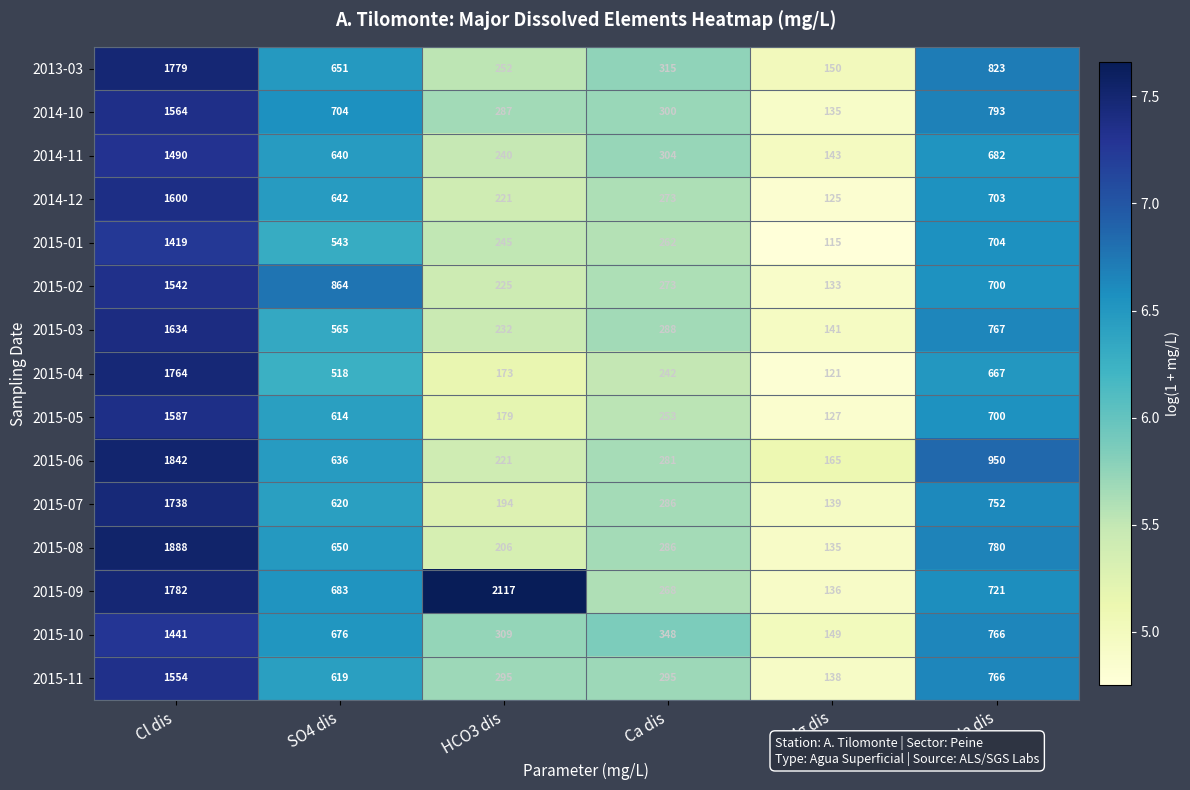

At which category is the sum across all series the highest?

Cl dis